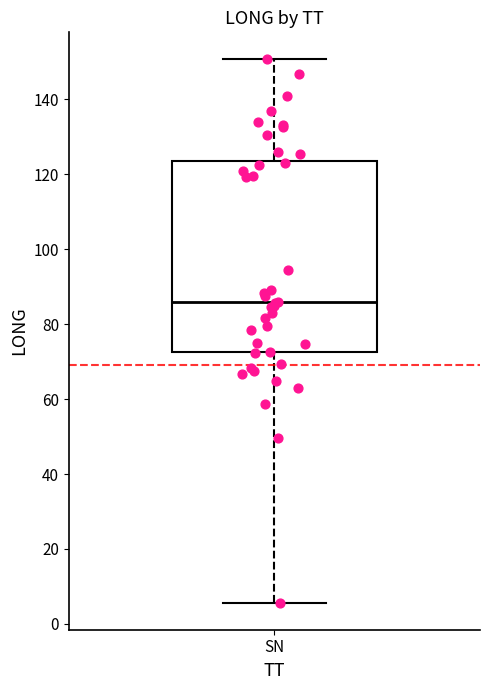

Read this box plot against the y-axis: the position of the median line, the range covered by the box, and the ends of both whiskers. The values are not printed on the chart, so give them approximately, as read against the axis.

median 86, box 72 to 124, whiskers 6 to 150